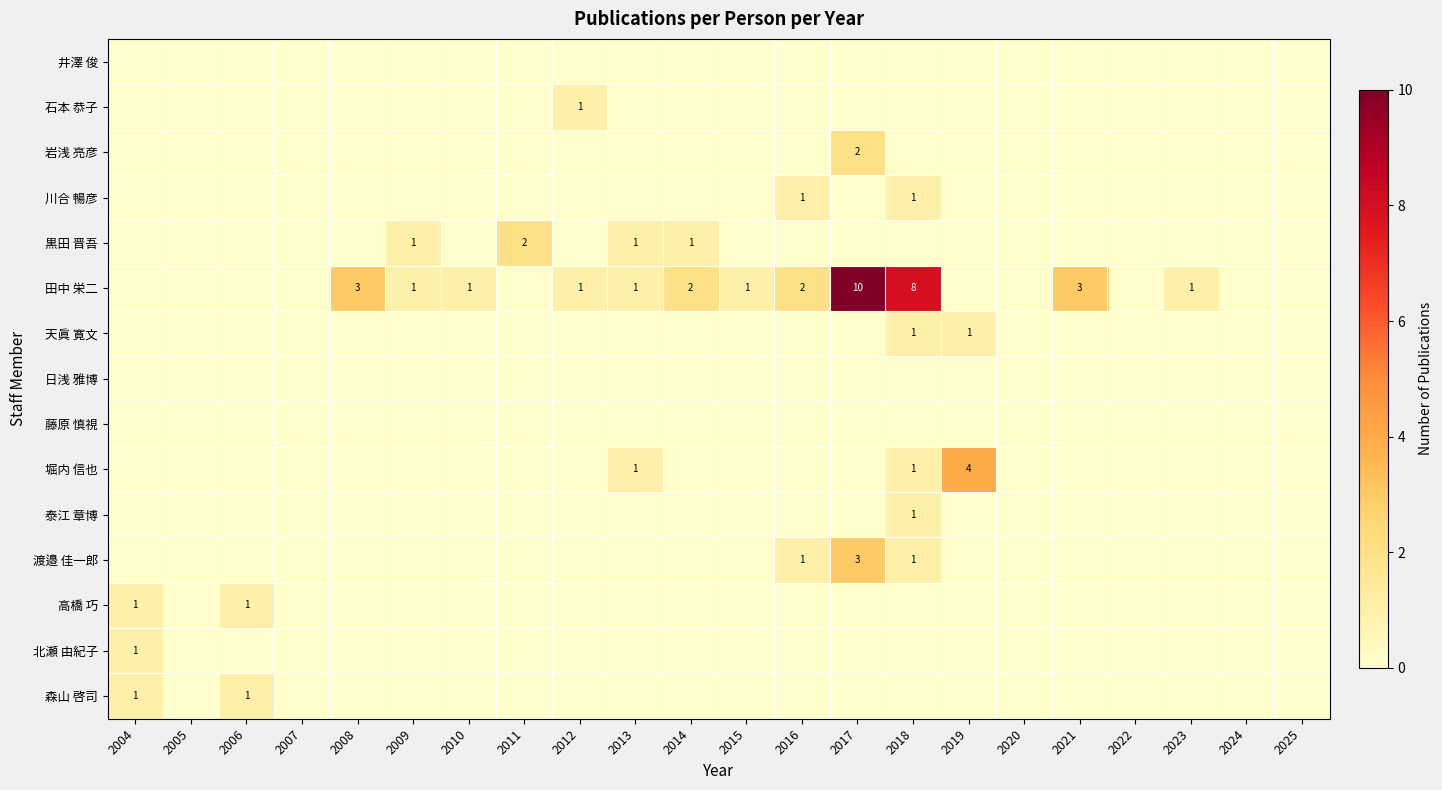

Between 2016 and 2024, which is larger?

2016